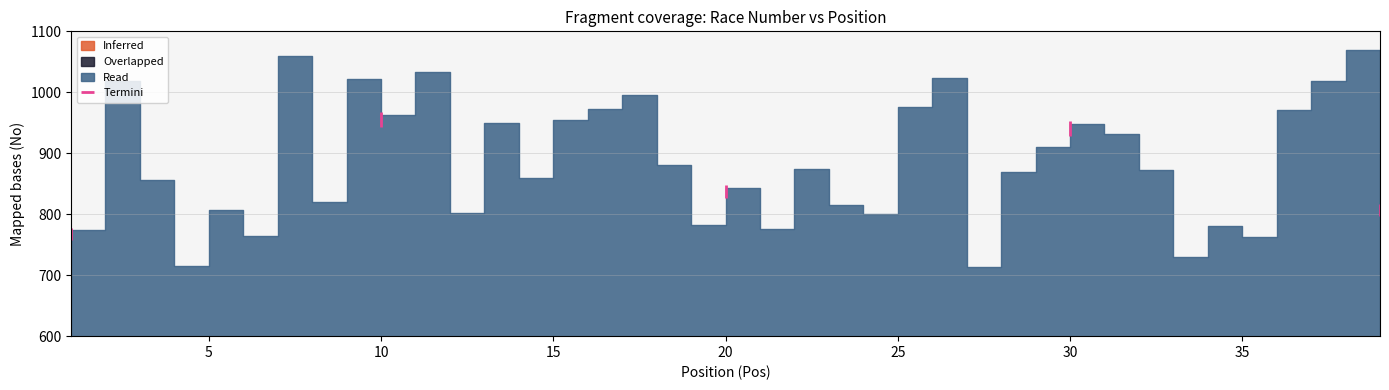

Which has a higher value, 13 or 5?

13